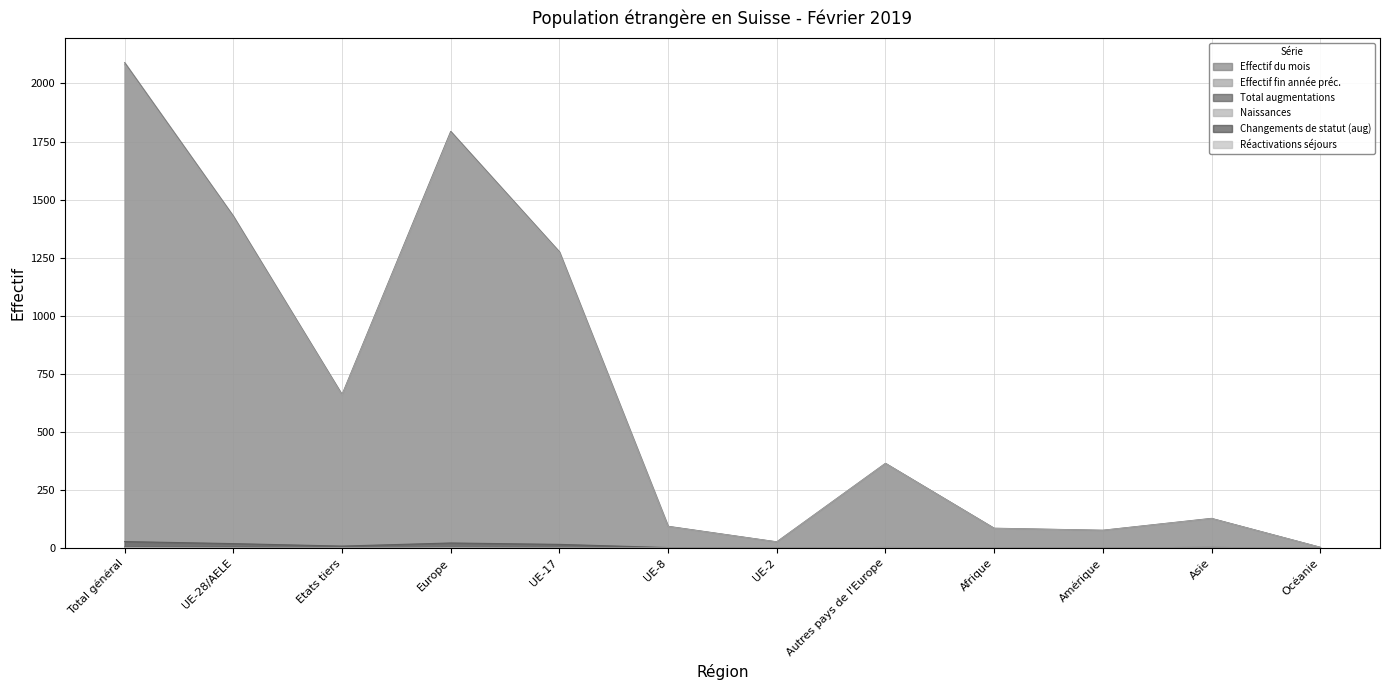

What is the difference between the maximum and minimum values in the Total augmentations series?

28.2